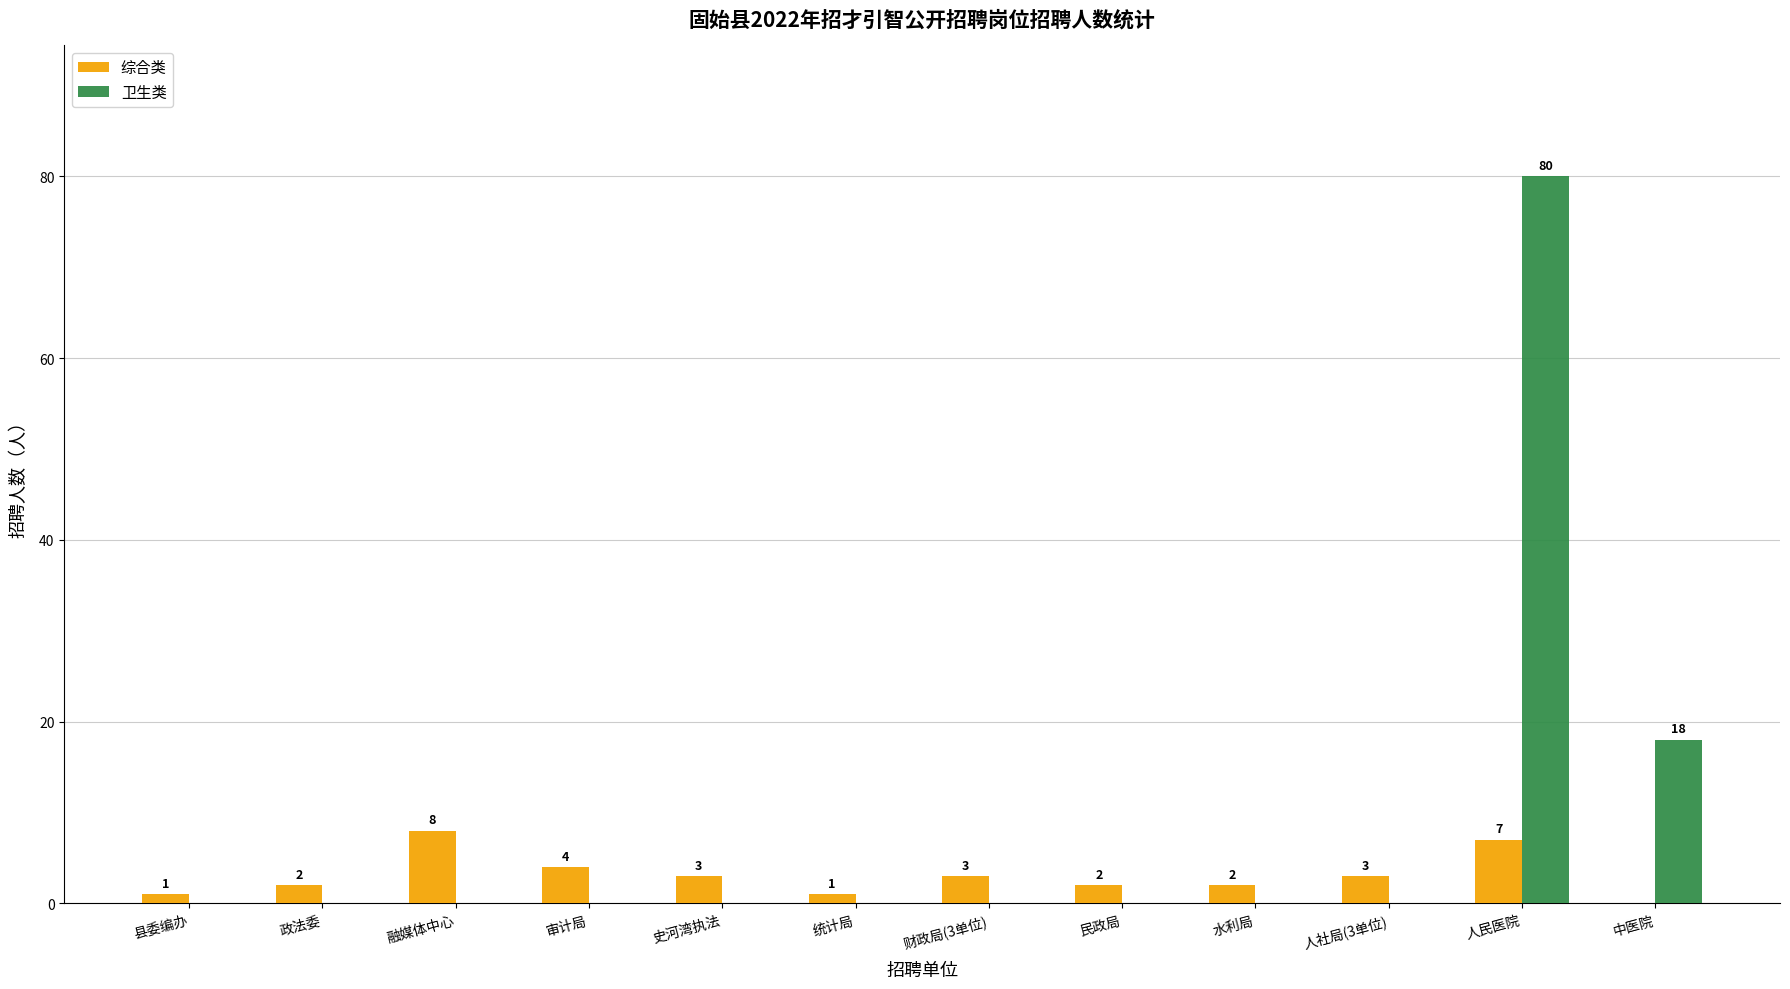

Reading left to right, list all the values displayed in this chart.

综合类: 1	2	8	4	3	1	3	2	2	3	7	0
卫生类: 0	0	0	0	0	0	0	0	0	0	80	18